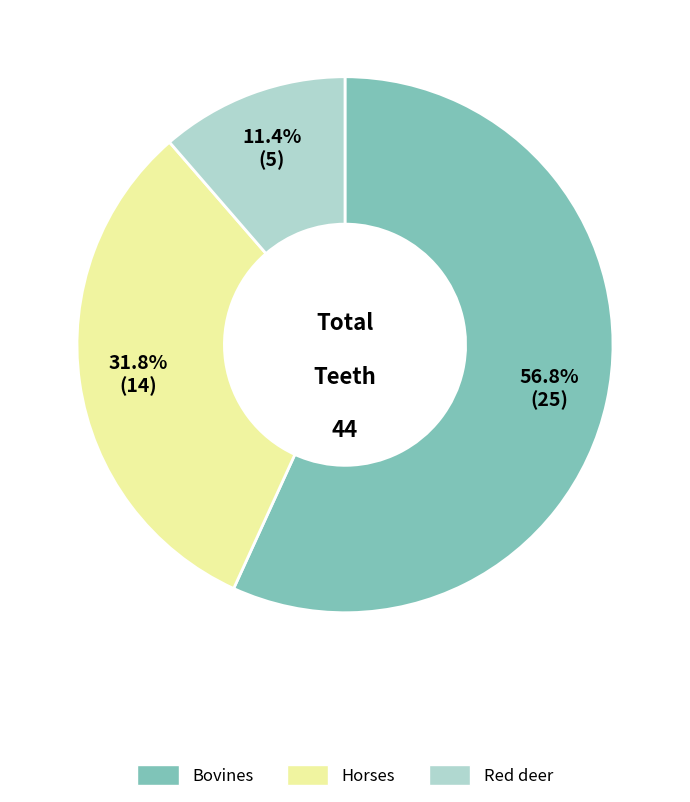

Is the sum of Horses and Bovines greater than half?

Yes